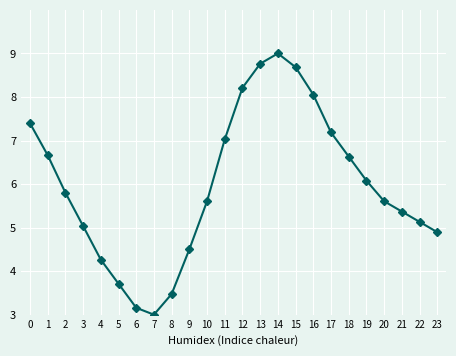

What is the ratio of the value at 6 to the value at 13?

0.4